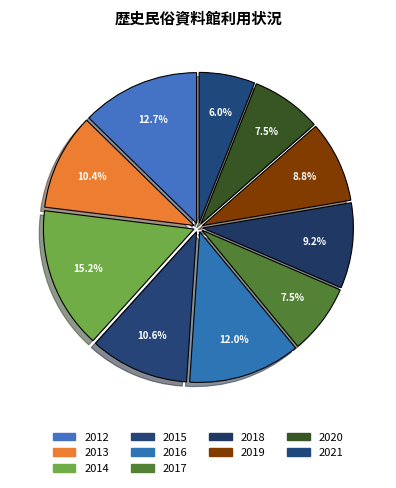

To the nearest percent, what is the combined percentage of 2012 and 2018?

22%